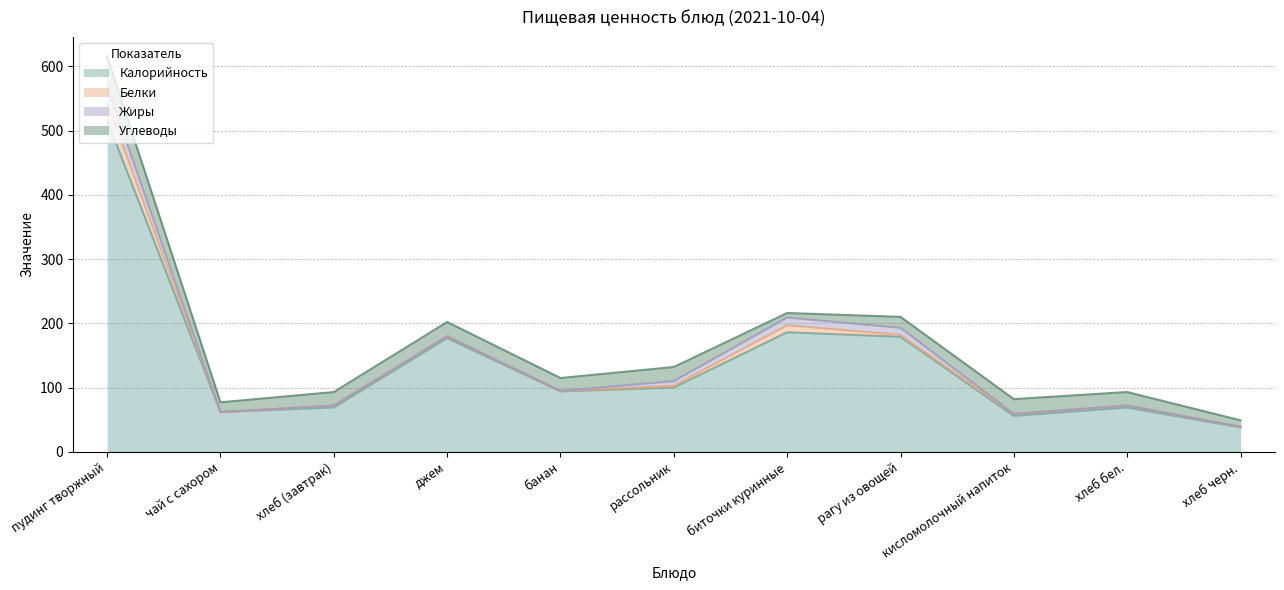

How many interior local peaks does the Белки series have?

1